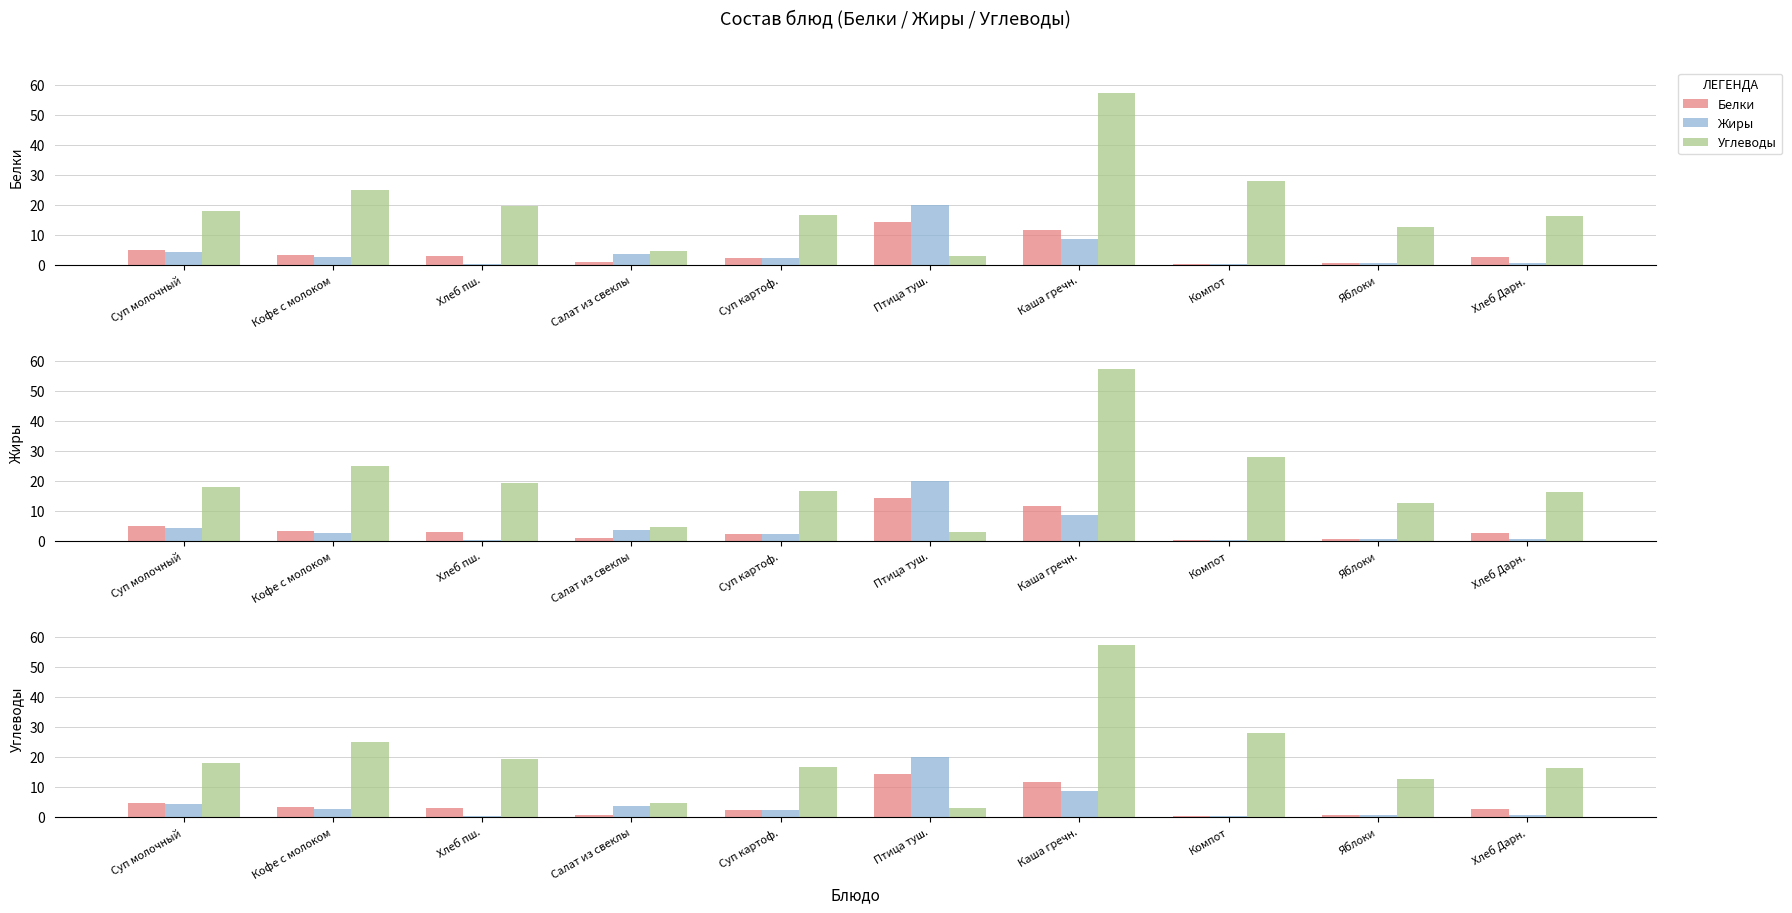

True or false: Белки has a value of 3.3 at Кофе с молоком.

True